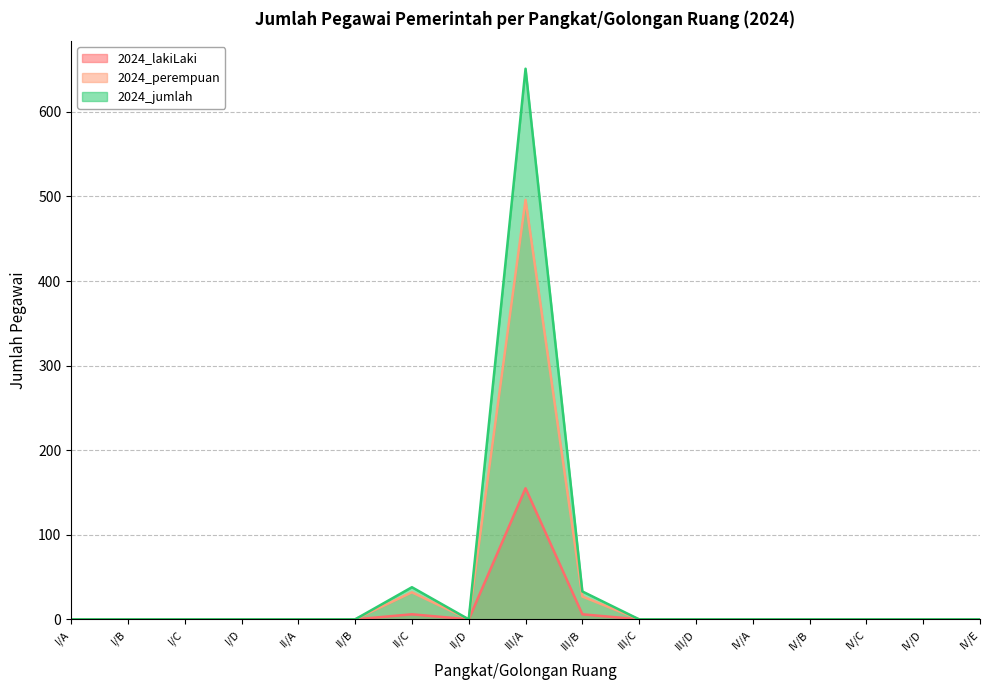

Between III/D and IV/D, which is larger?

III/D